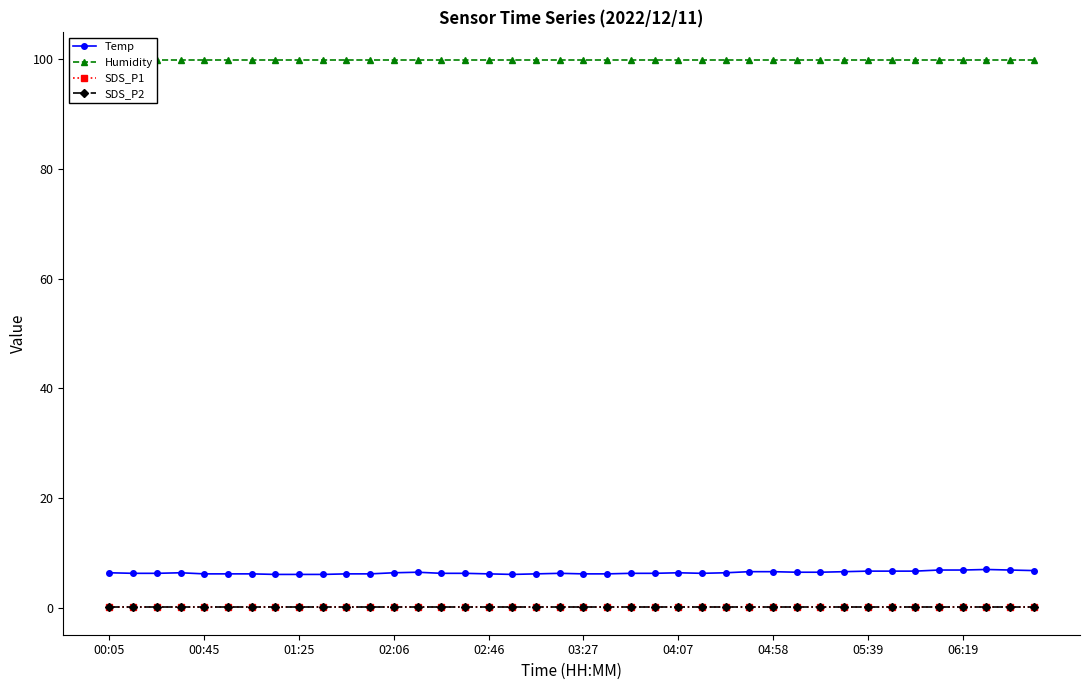

Which series changed the most between 30 and 37?

Temp